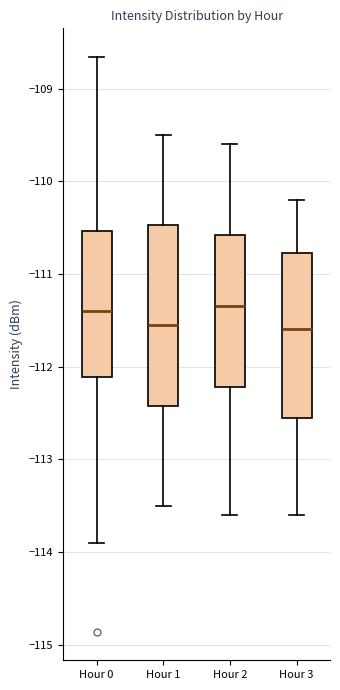

Which box is the tallest, from its lower edge to its upper edge?

Hour 1